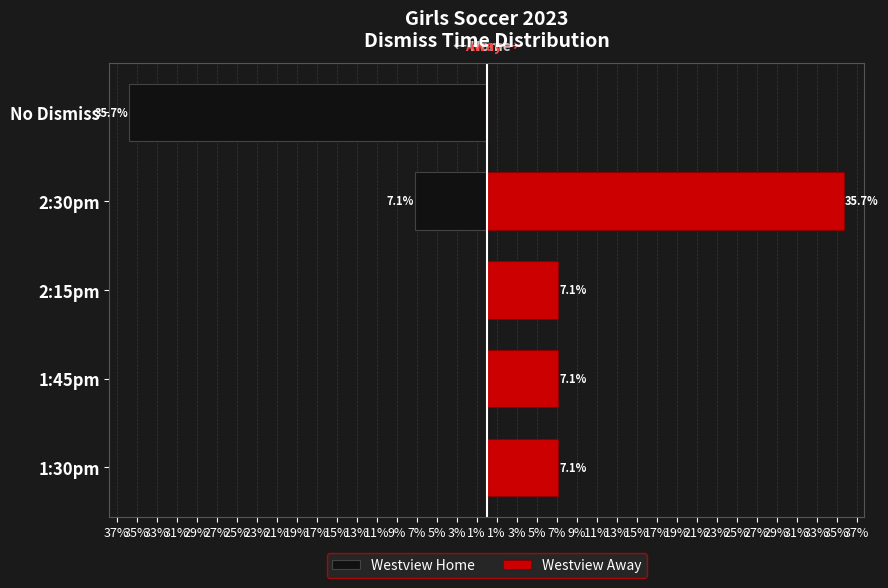

How many bars are there in each group?

2